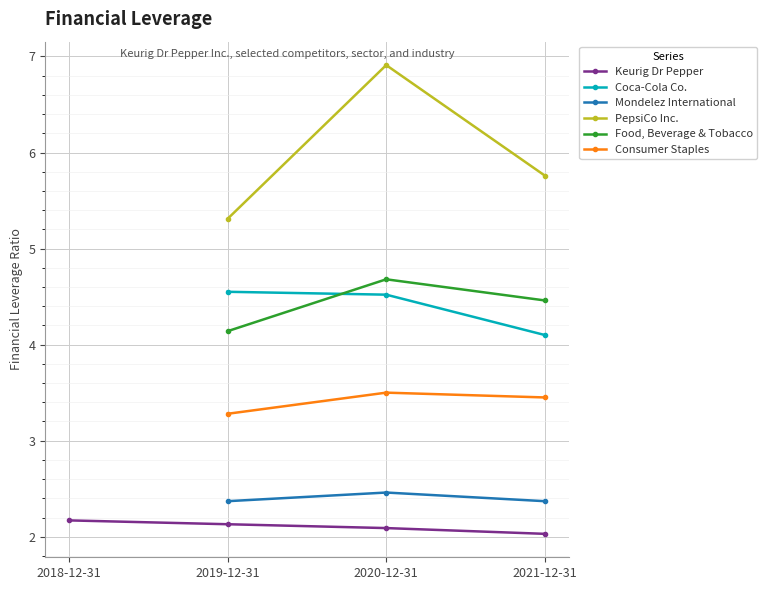

Is it true that PepsiCo Inc. equals 5.3 at 2019-12-31?

True